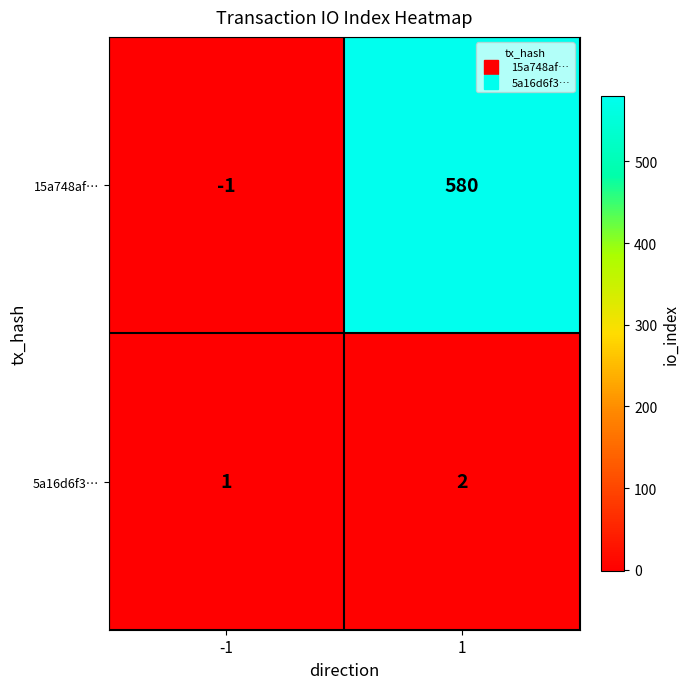

Rank the series by their average value, from highest to lowest.

15a748af…, 5a16d6f3…